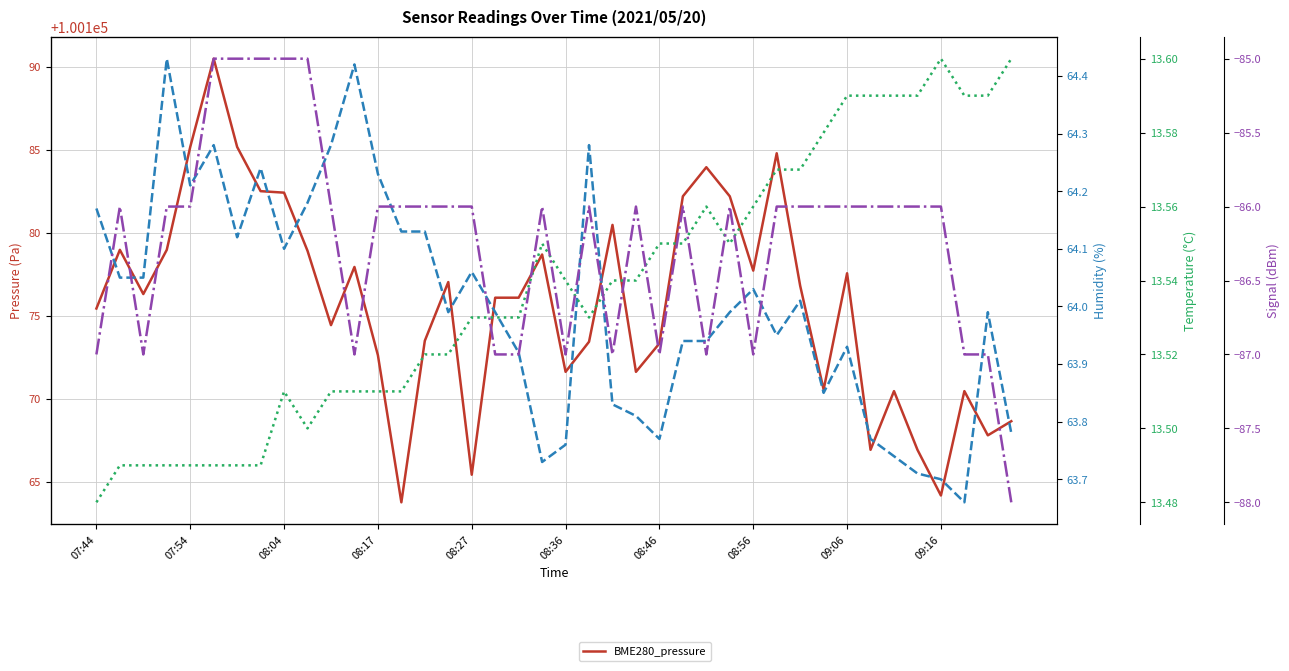

How many series are shown in this chart?

4